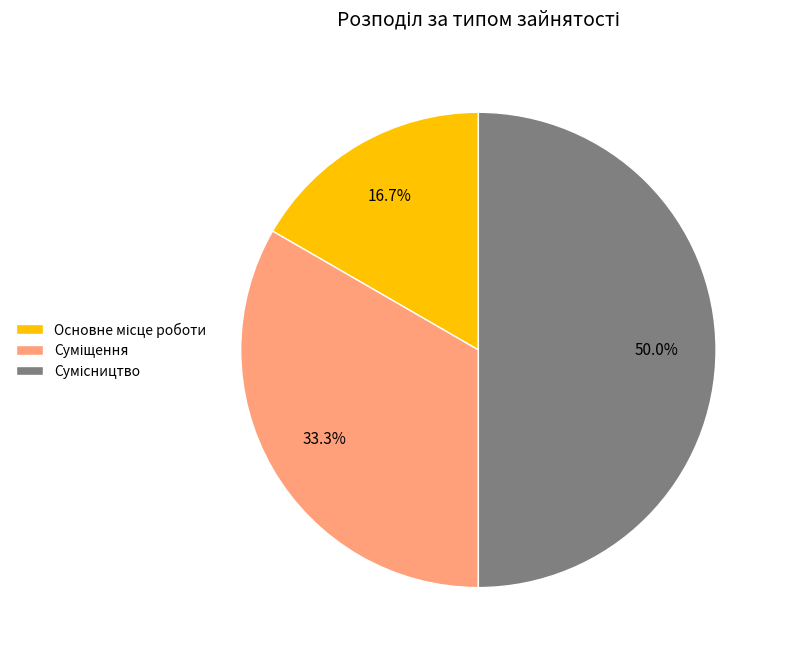

To the nearest percent, what portion does Основне місце роботи represent?

17%